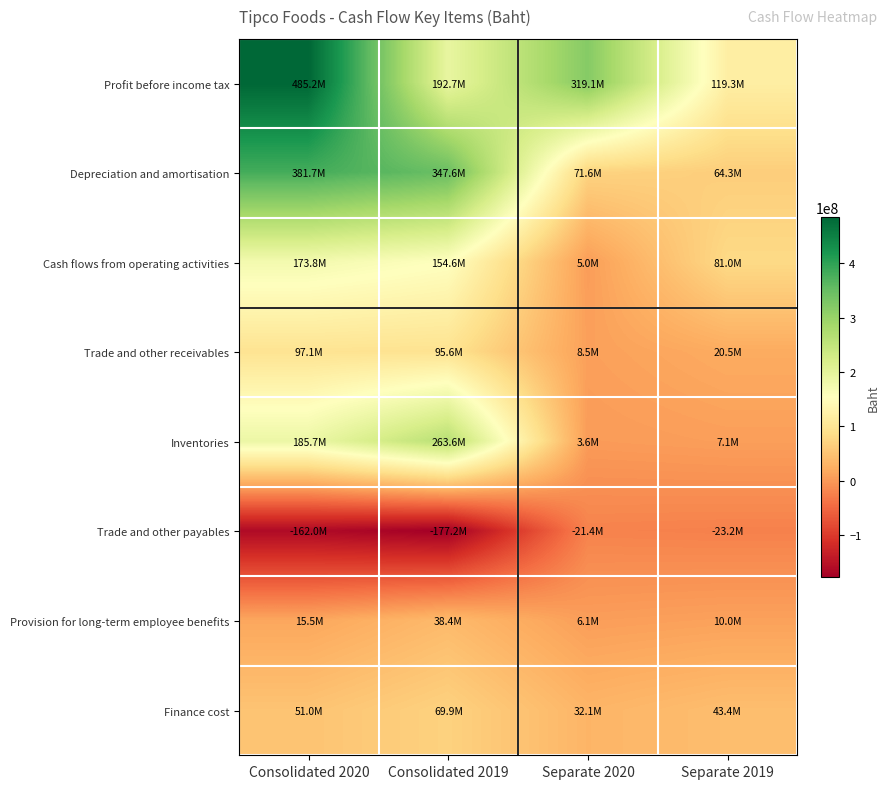

At which category does the chart reach its minimum across all series?

Consolidated 2019